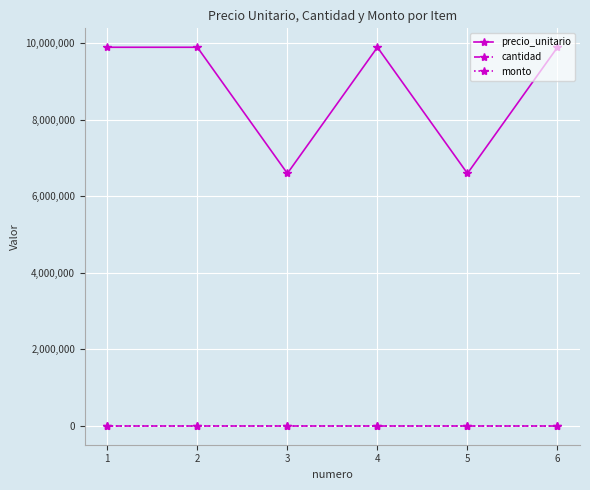

True or false: cantidad and monto intersect in this chart.

False